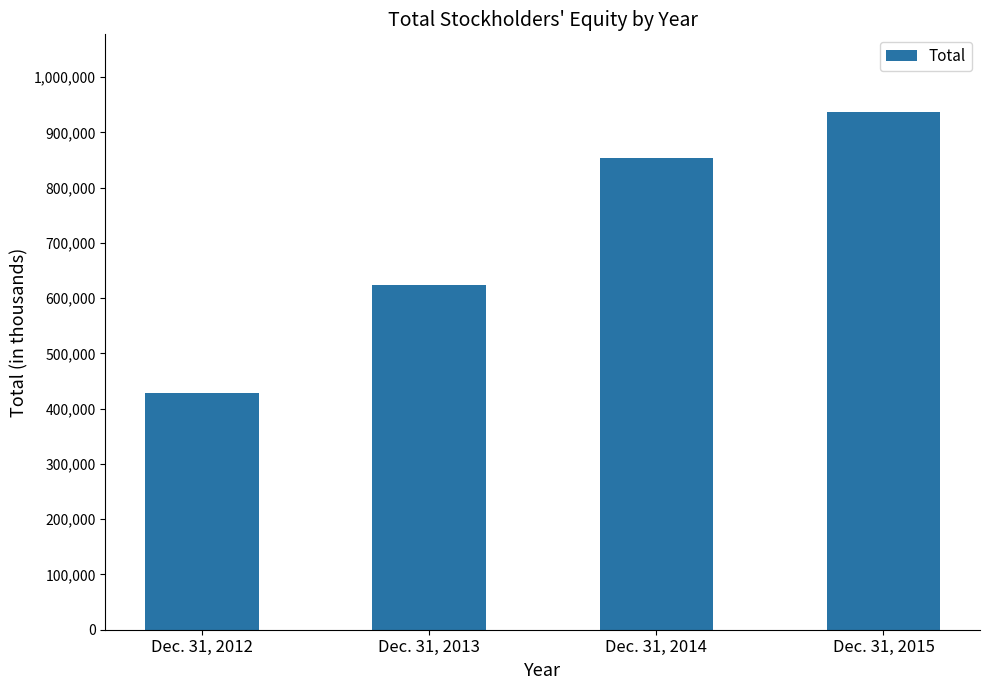

How many values are between 624124 and 936852?

3